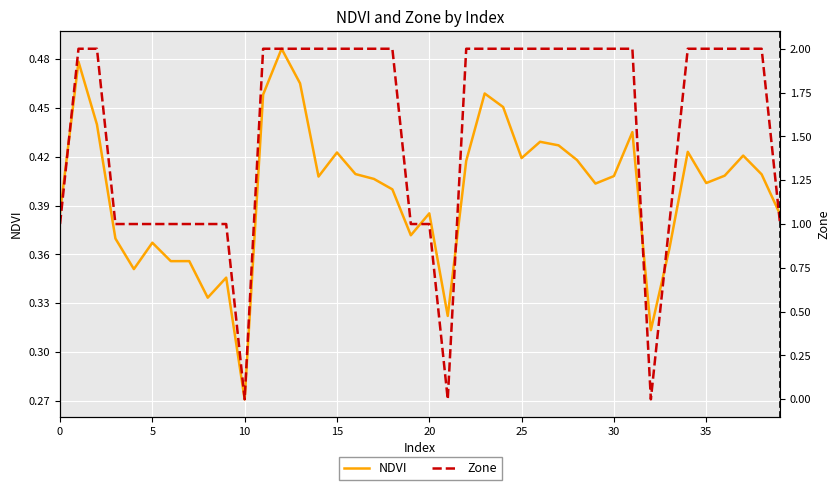

At which label is NDVI closest to 0?

10